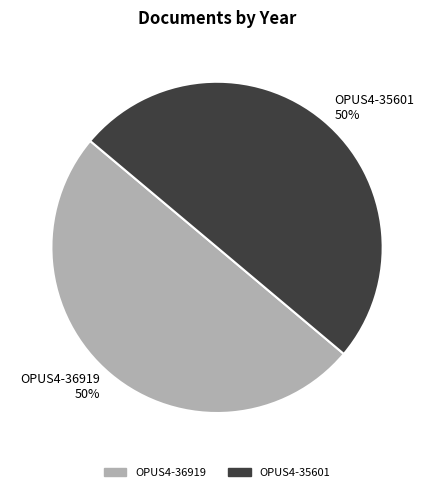

To the nearest percent, what is the combined percentage of OPUS4-35601 50% and OPUS4-36919 50%?

100%